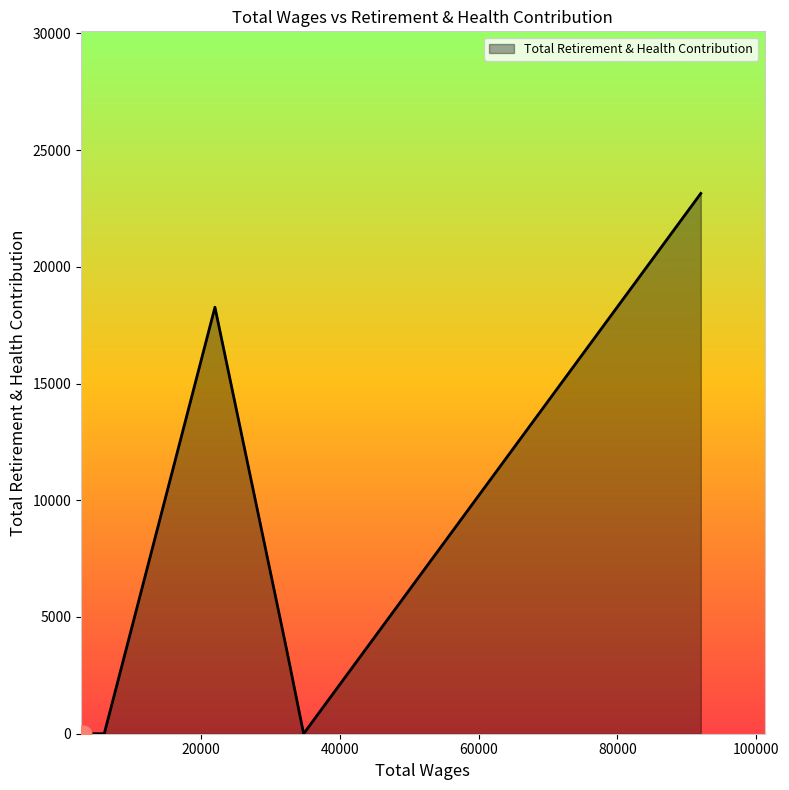

How many lines are shown in the chart?

1